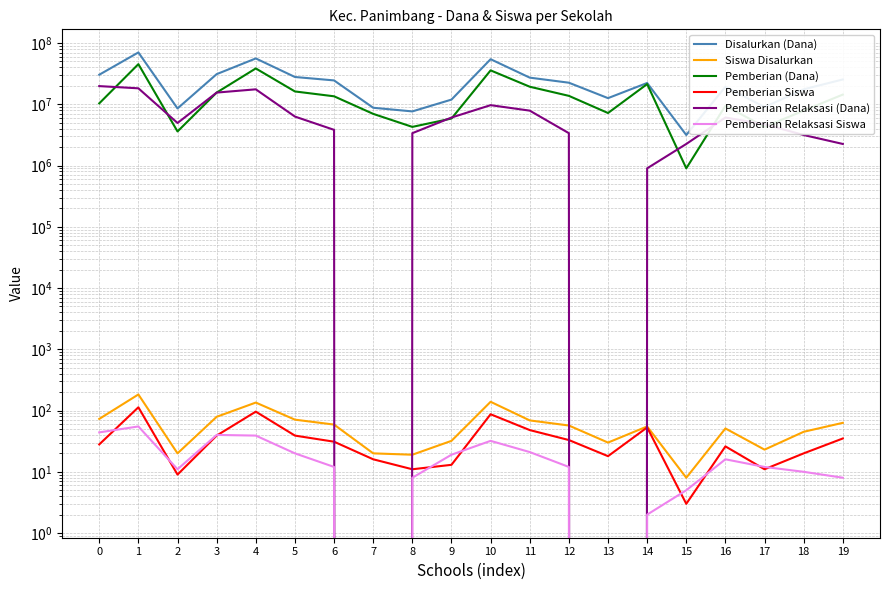

True or false: Pemberian Relaksasi (Dana) has a value of 6300000 at 5.

True